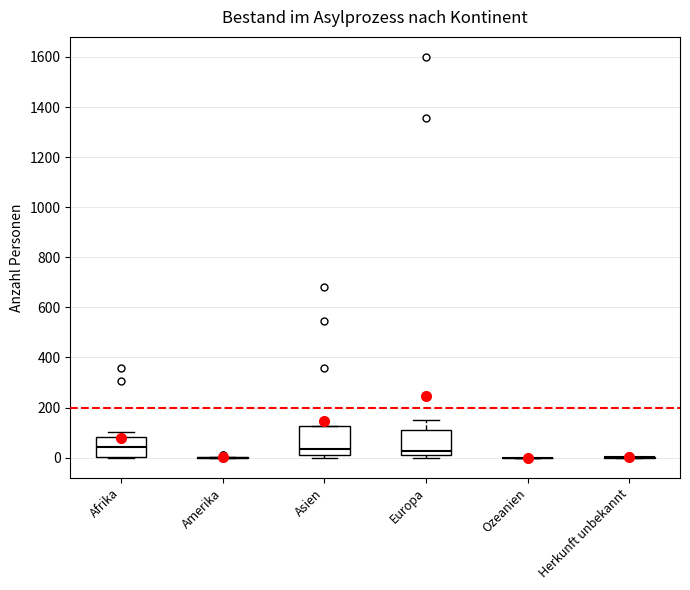

Reading left to right, transcribe this box plot: for each box, give where its median line is, the range the box spans, and where its two whiskers end, as read against the y-axis. The values are not printed on the chart, so give them approximately, as read against the axis.

Afrika: median 40, box 0 to 80, whiskers 0 to 100
Amerika: box collapsed to a line at 0, whiskers 0 to 0
Asien: median 40, box 20 to 120, whiskers 0 to 120
Europa: median 20 (just above the box's lower edge), box 20 to 100, whiskers 0 to 160
Ozeanien: box collapsed to a line at 0, whiskers 0 to 0
Herkunft unbekannt: box collapsed to a line at 0, whiskers 0 to 0